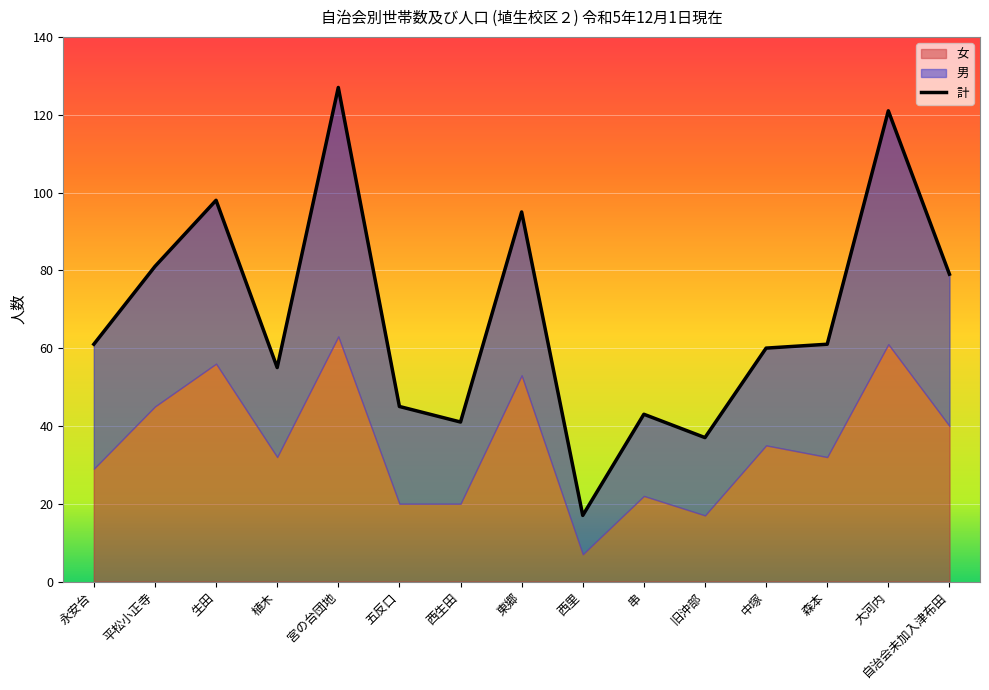

Which has a higher value, 西里 or 生田?

生田